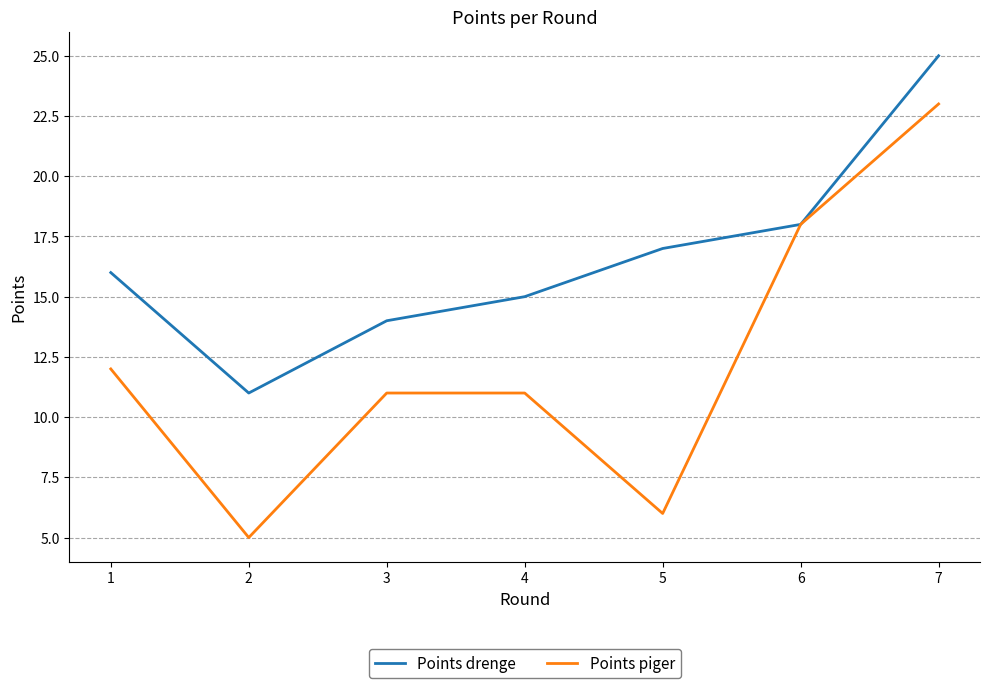

The Points drenge series shows 31 at 6. True or false?

False